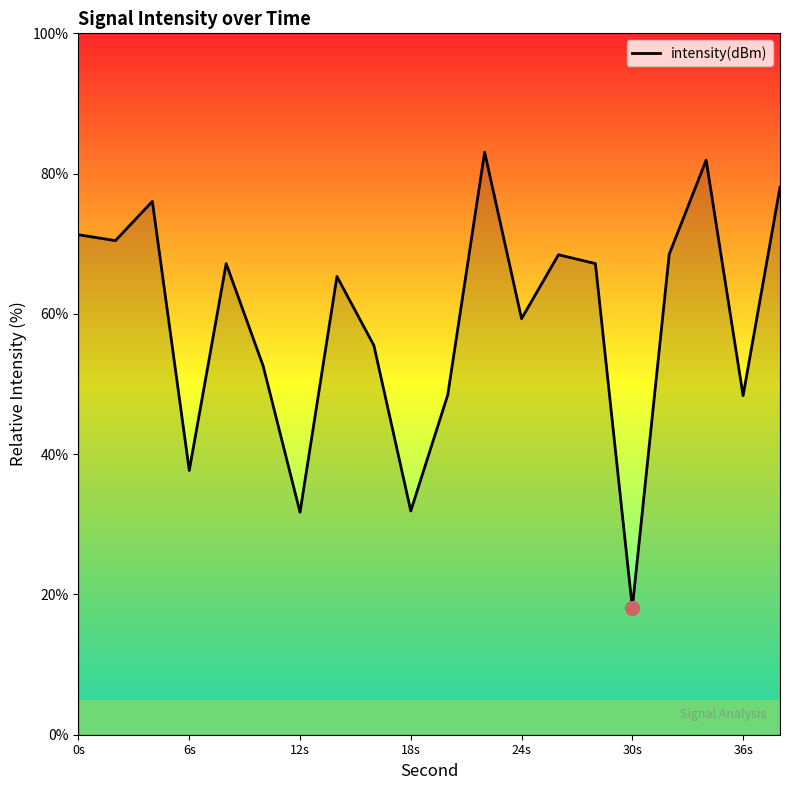

What is the greatest value displayed?

83.1